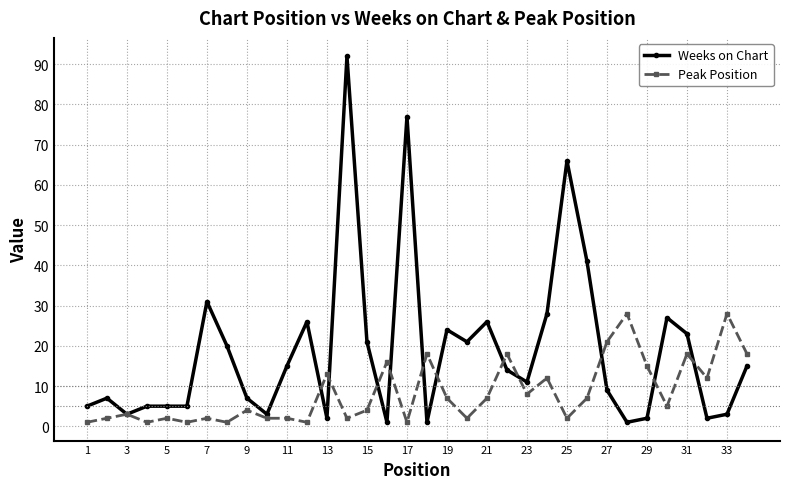

At how many categories does at least one series exceed 35?

4